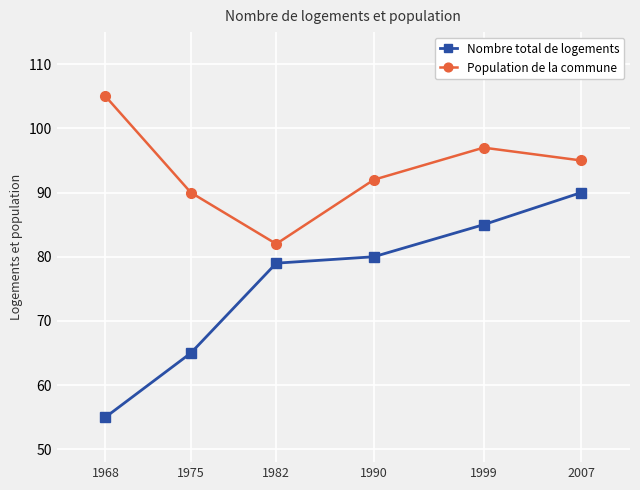

Which series has the widest spread of values?

Nombre total de logements